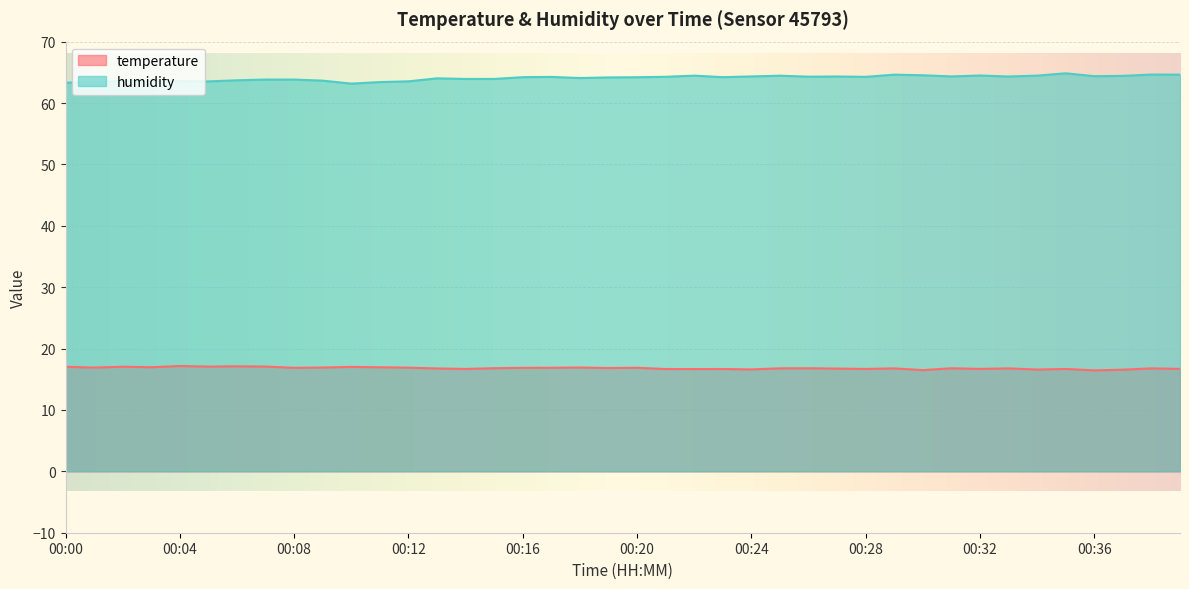

Rank the series by their average value, from highest to lowest.

humidity, temperature